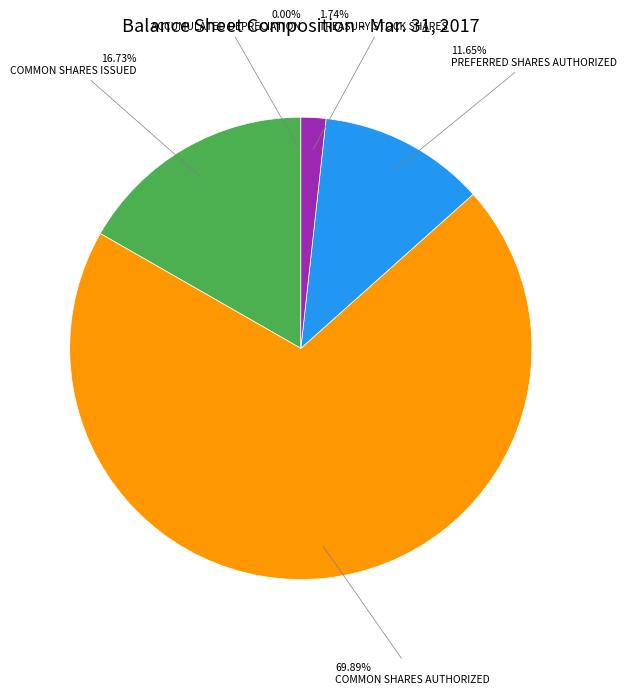

Is there a majority slice in this chart?

Yes